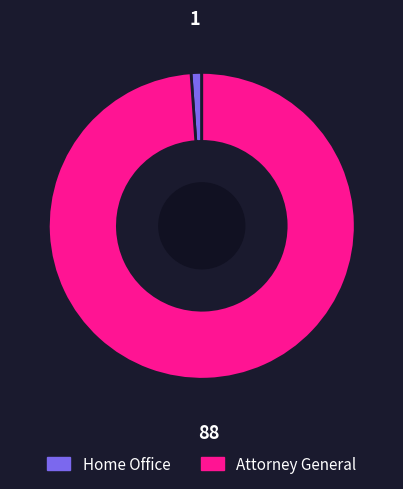

Rank the categories by value from highest to lowest.

Attorney General, Home Office